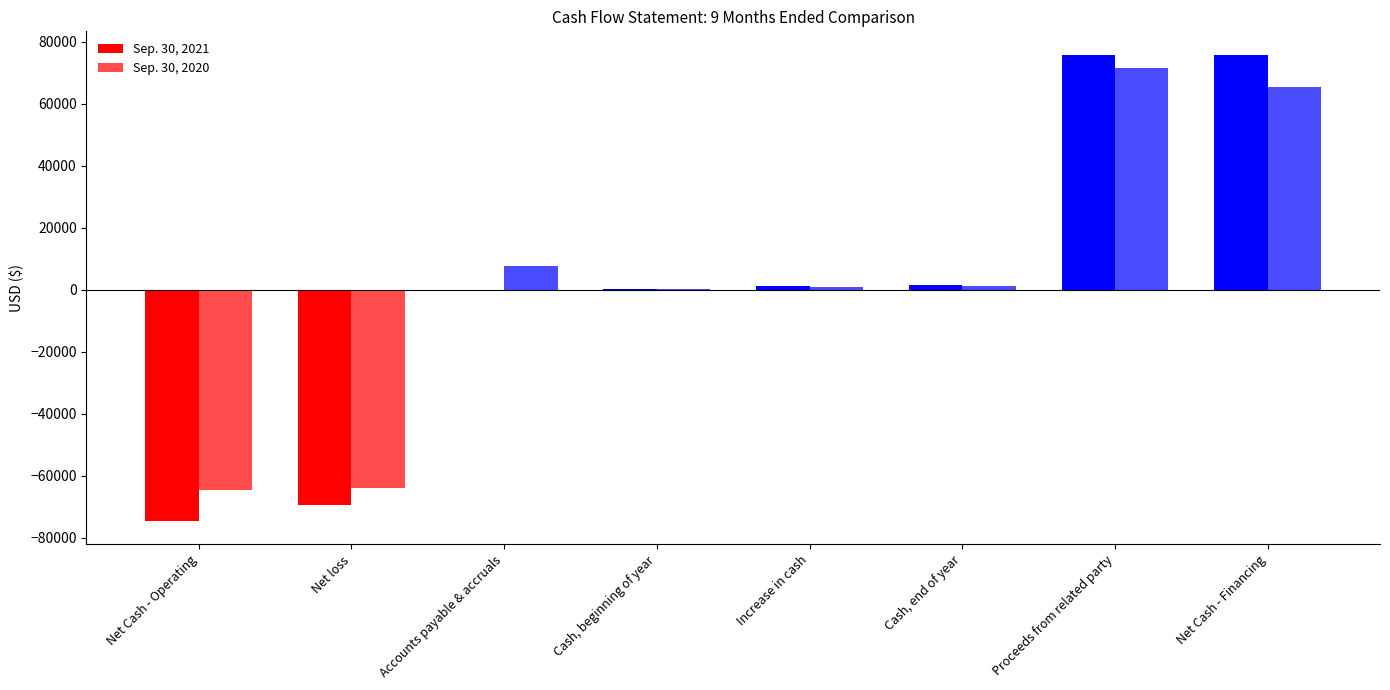

The value of Sep. 30, 2020 at Net loss is -36381. True or false?

False